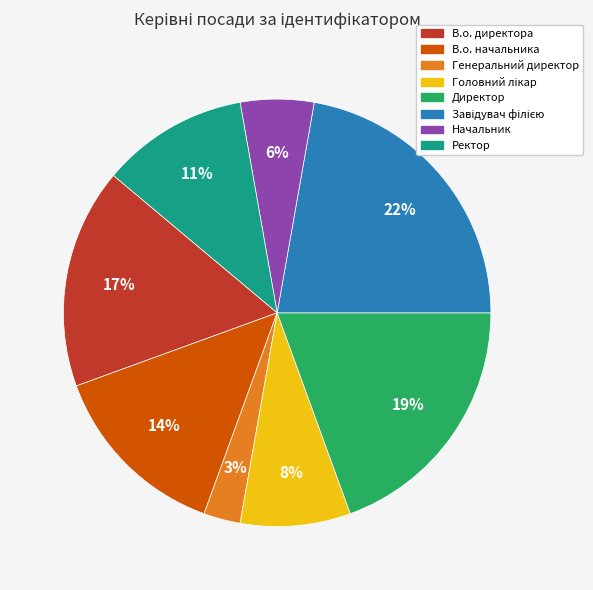

To the nearest percent, what percentage of the pie is Начальник?

6%